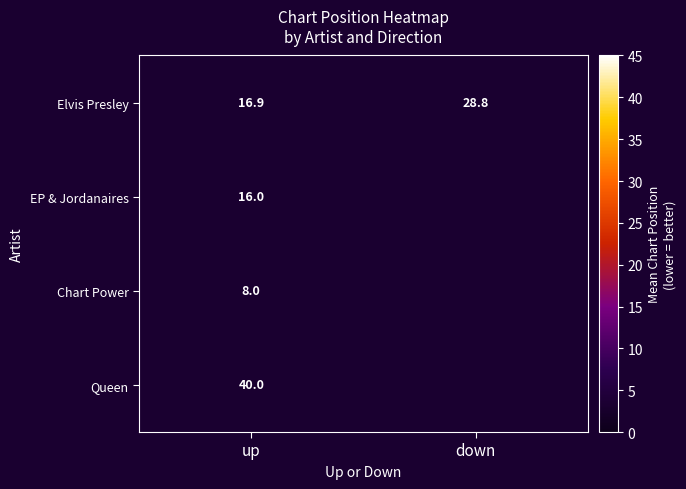

What is the sum of all Elvis Presley values?

45.7